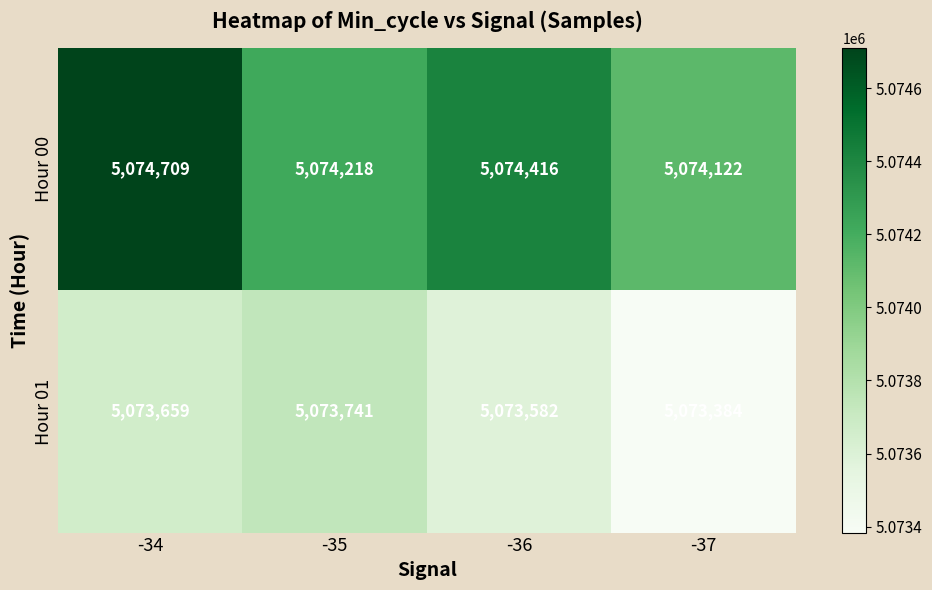

What is the smallest value displayed?

5073384